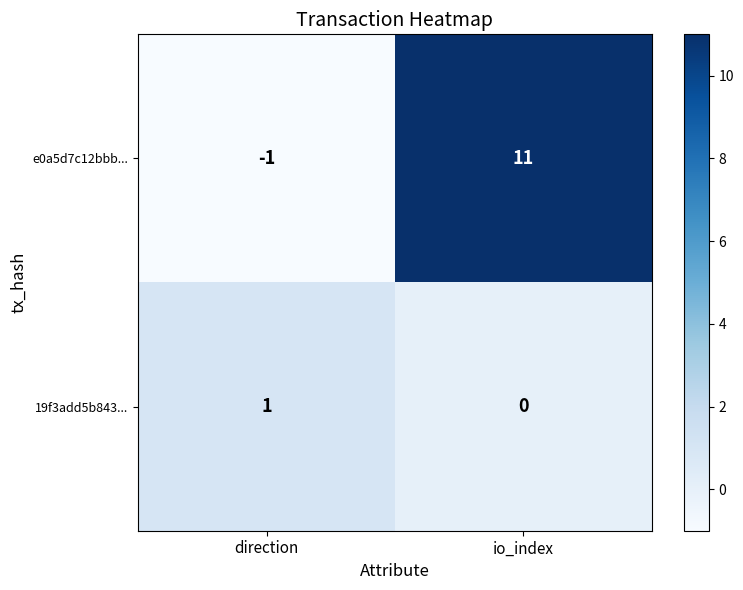

Between direction and io_index, which series saw the biggest shift?

e0a5d7c12bbb...